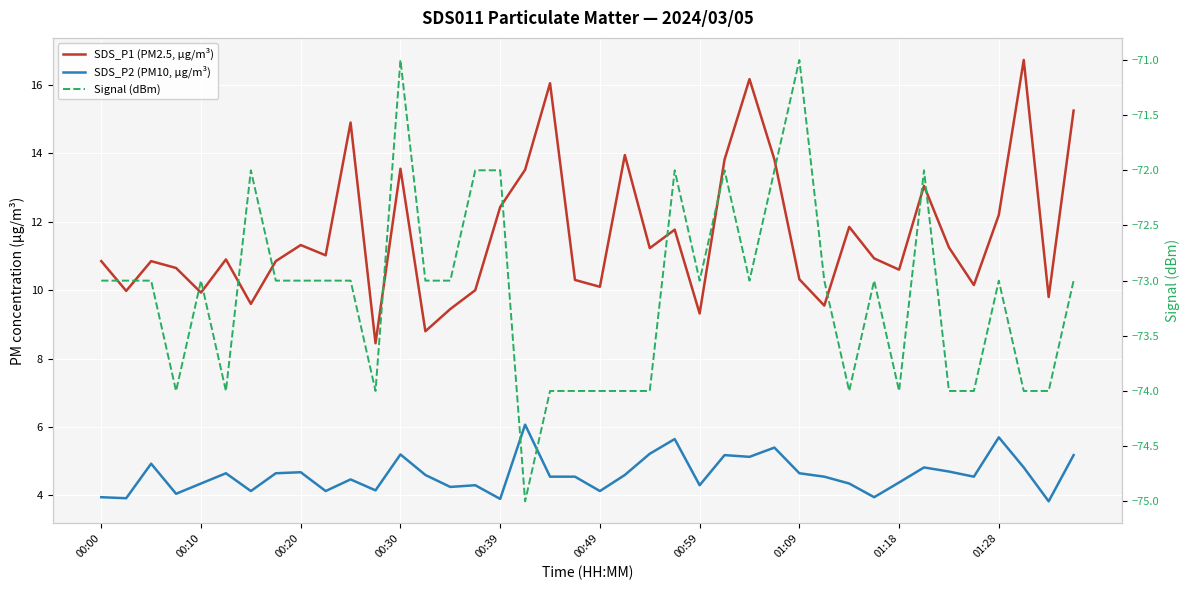

How many lines are shown in the chart?

3